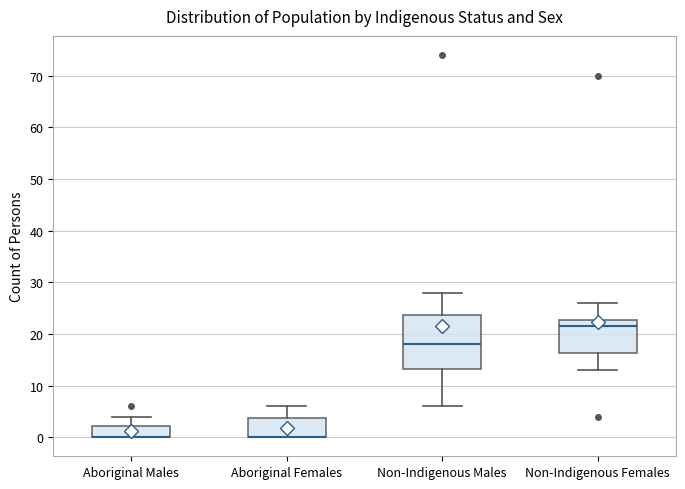

Comparing the boxes themselves (not the whiskers), which one is the tallest?

Non-Indigenous Males